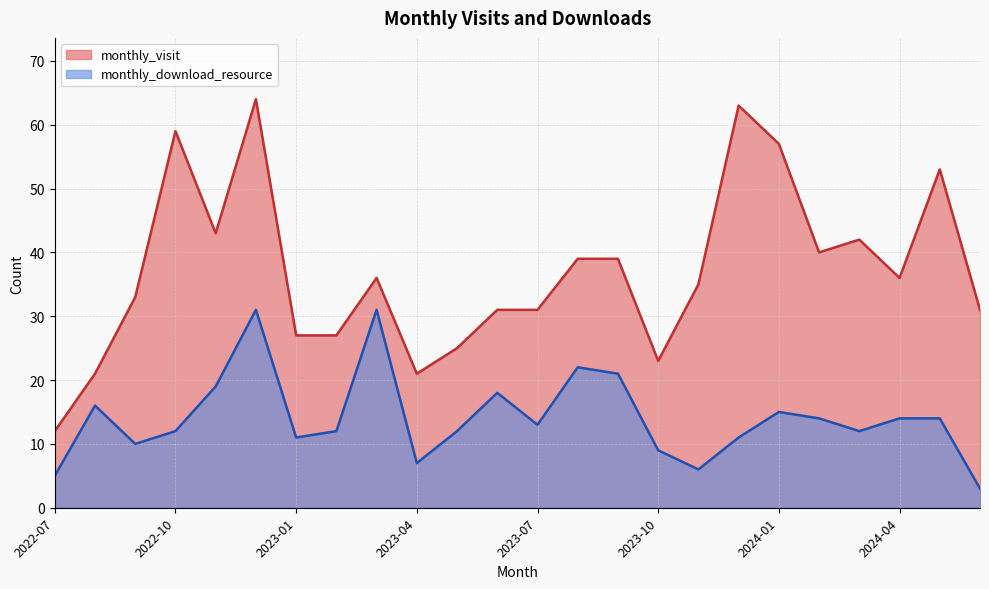

At which label does monthly_download_resource reach its minimum?

2024-06